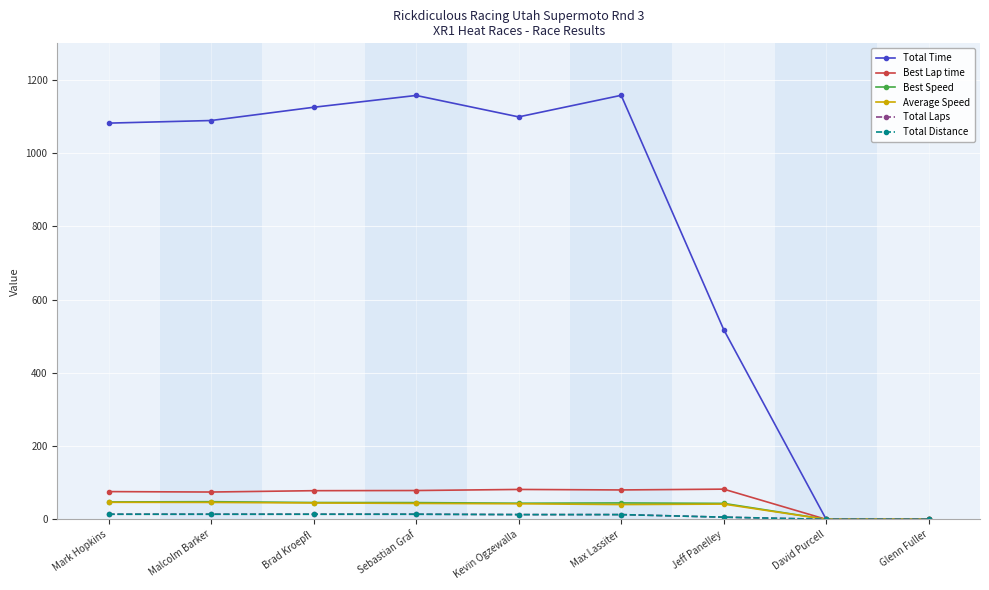

Is this an area chart (filled region under the line)?

No